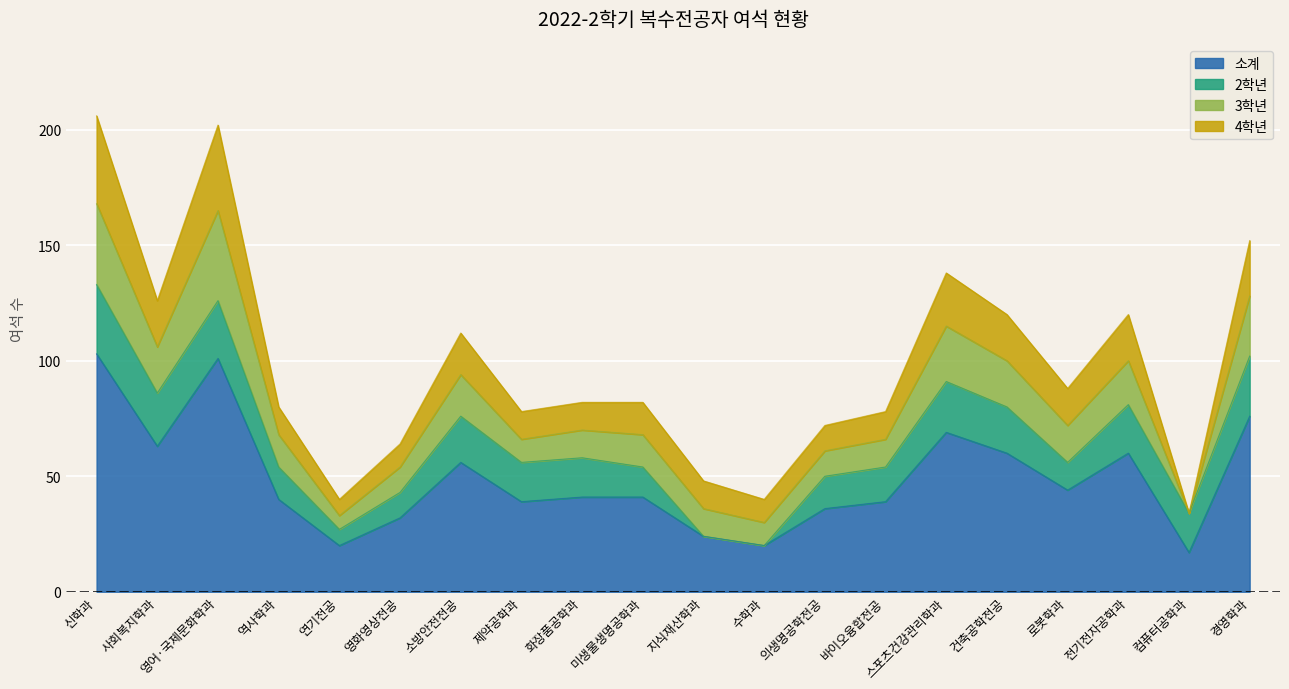

How many data points in 3학년 are less than 14?

9